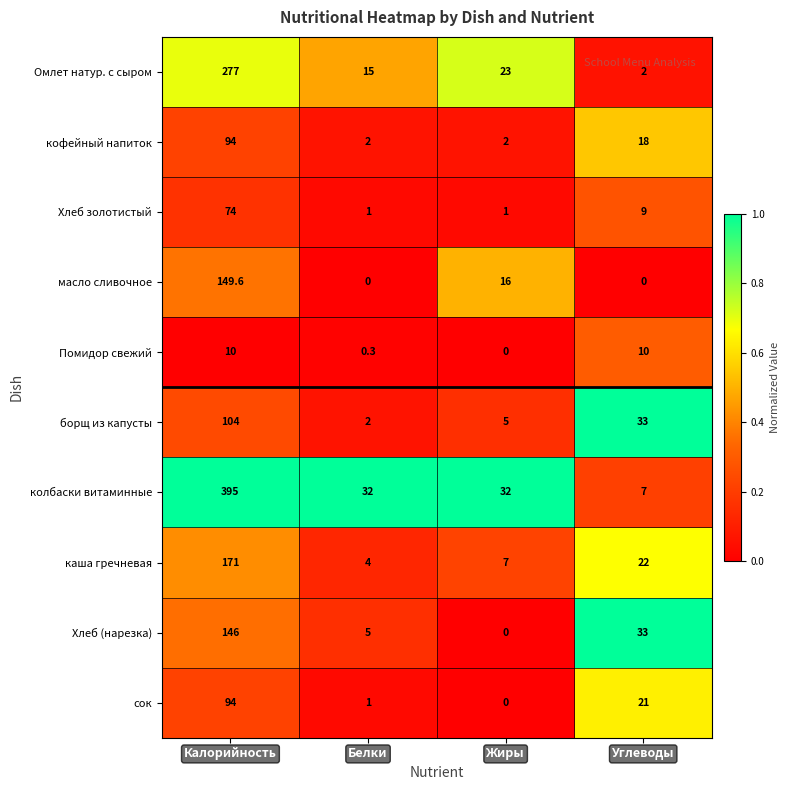

At which category is the sum across all series the highest?

Калорийность